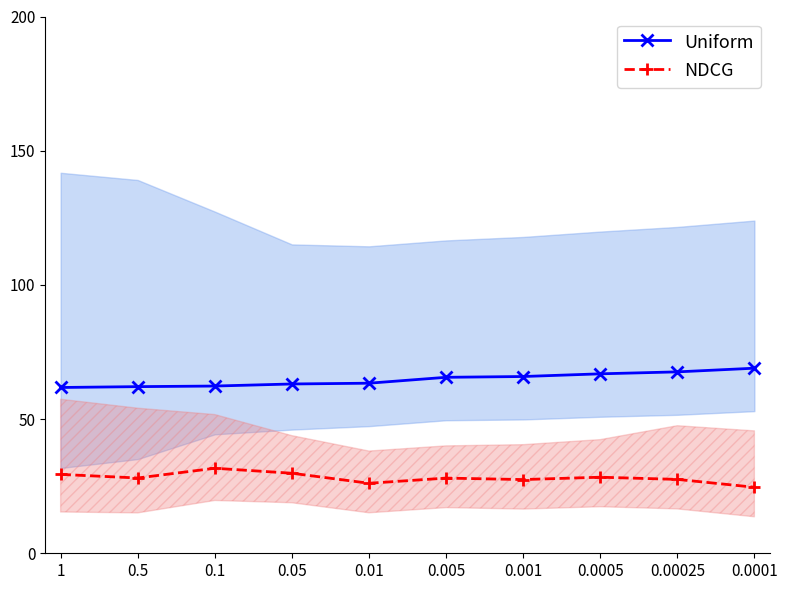

Reading right to left, what are all the values shown in this chart?

Uniform: 0.0001=69.0	0.00025=67.6	0.0005=66.9	0.001=65.9	0.005=65.6	0.01=63.4	0.05=63.1	0.1=62.3	0.5=62.1	1=61.8
NDCG: 0.0001=24.6	0.00025=27.5	0.0005=28.3	0.001=27.5	0.005=28.0	0.01=26.1	0.05=29.8	0.1=31.7	0.5=28.1	1=29.4